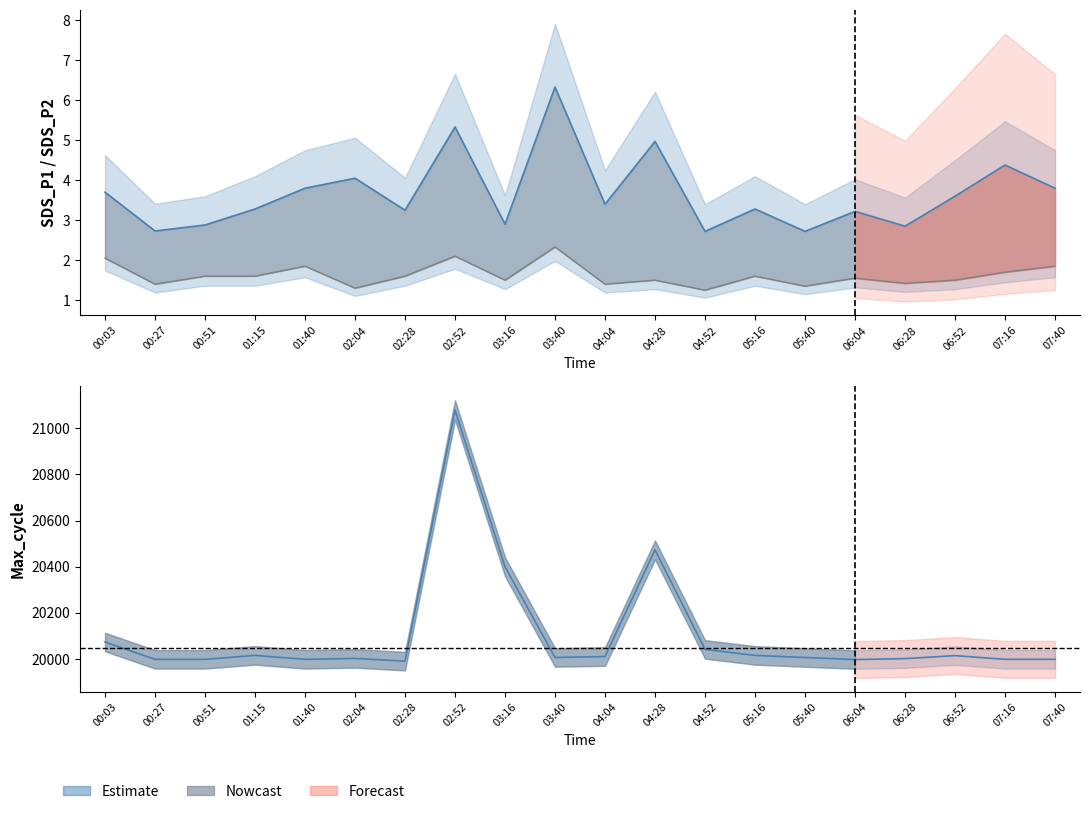

Reading left to right, transcribe all the data shown in this chart.

SDS_P1: 3.7	2.7	2.9	3.3	3.8	4.0	3.2	5.3	2.9	6.3	3.4	5.0	2.7	3.3	2.7	3.2	2.9	3.6	4.4	3.8
SDS_P2: 2.0	1.4	1.6	1.6	1.9	1.3	1.6	2.1	1.5	2.3	1.4	1.5	1.2	1.6	1.4	1.6	1.4	1.5	1.7	1.9
Max_cycle: 20074.0	19999.0	19999.0	20016.0	19999.0	20003.0	19991.0	21079.0	20400.0	20007.0	20011.0	20473.0	20042.0	20016.0	20007.0	19998.0	20002.0	20015.0	19999.0	19999.0